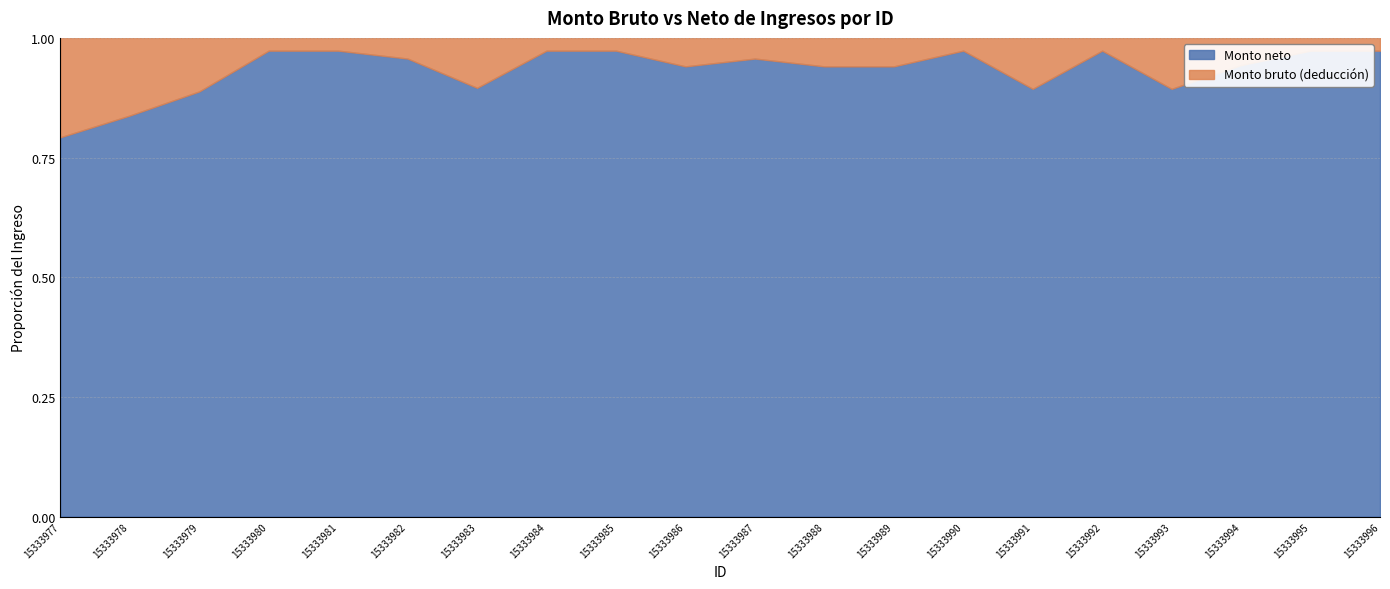

How many distinct data groups are displayed?

2